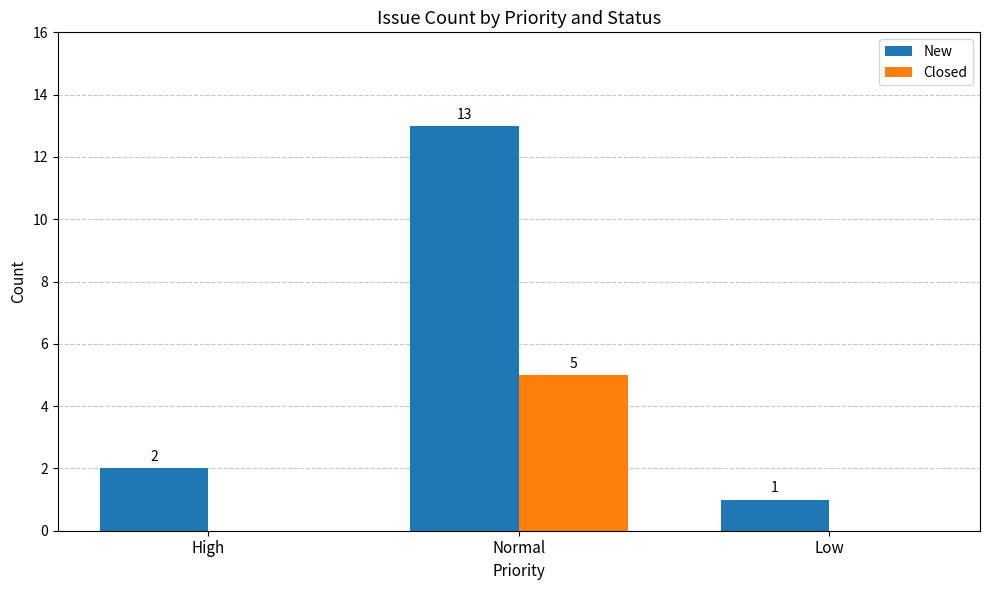

Reading left to right, extract all data points from this chart.

New: High=2	Normal=13	Low=1
Closed: High=0	Normal=5	Low=0